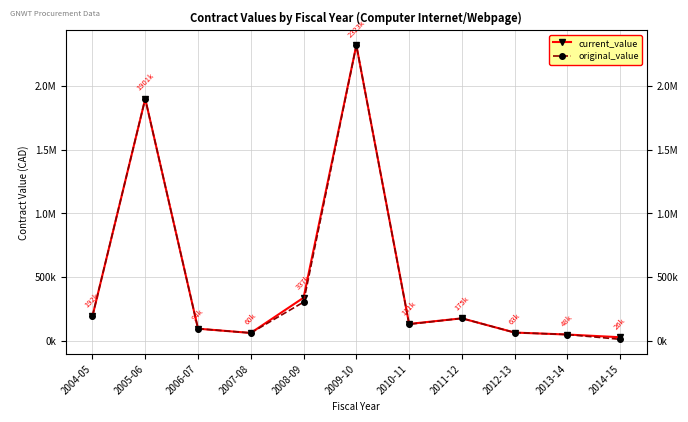

At which label does current_value reach its minimum?

2014-15